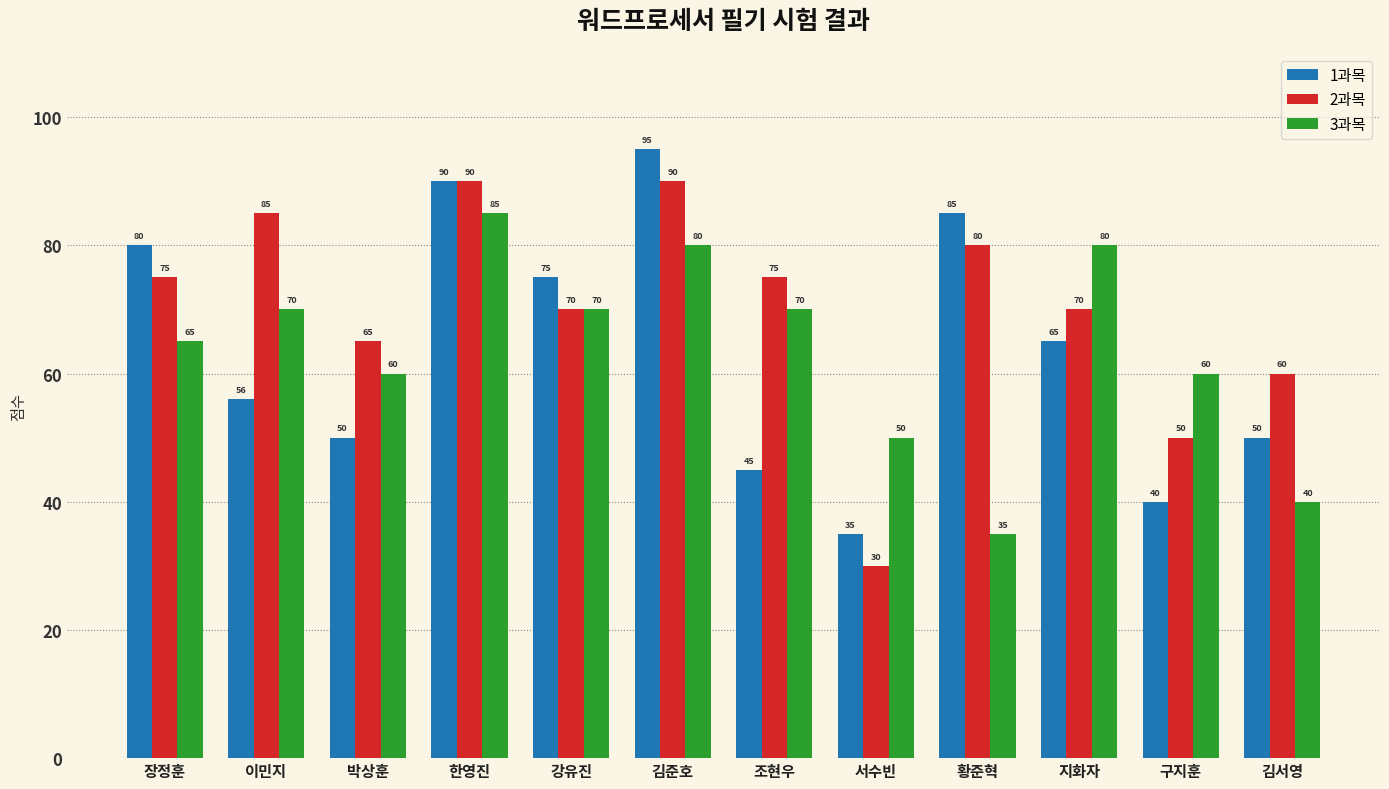

What is the minimum value for 1과목?

35